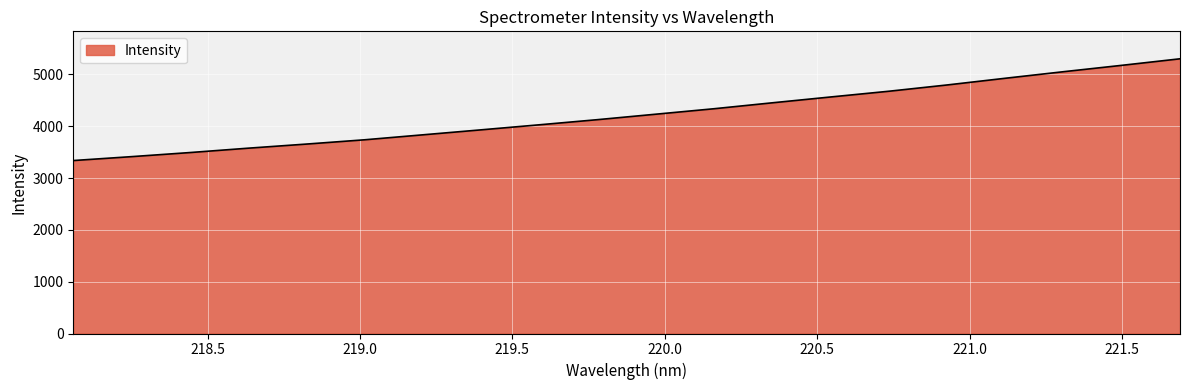

What is the difference between the maximum and minimum values?

1963.8